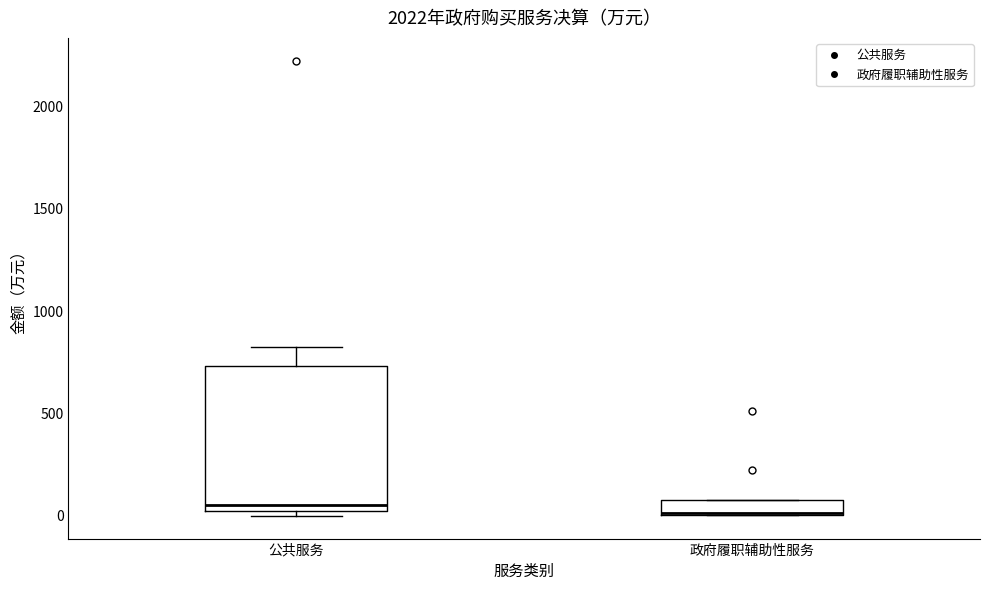

Which box is the tallest, from its lower edge to its upper edge?

公共服务